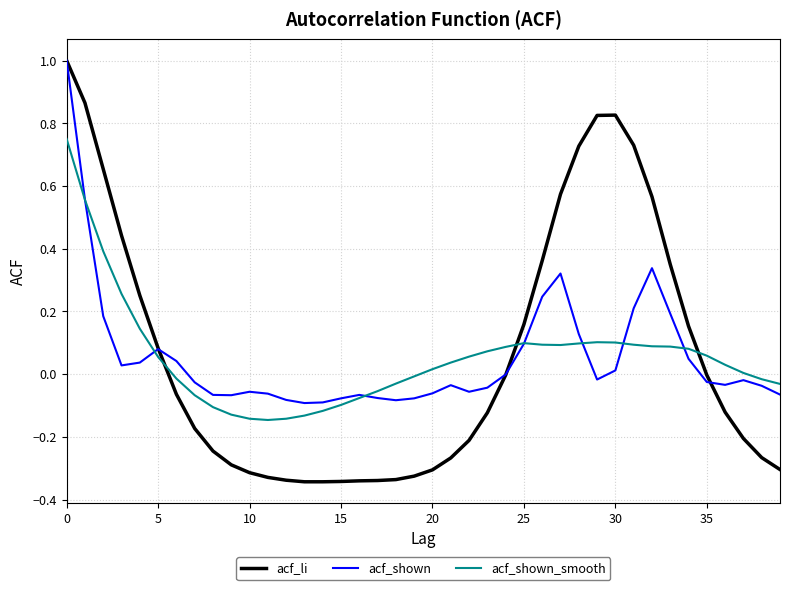

What is the maximum value shown in the chart?

1.0